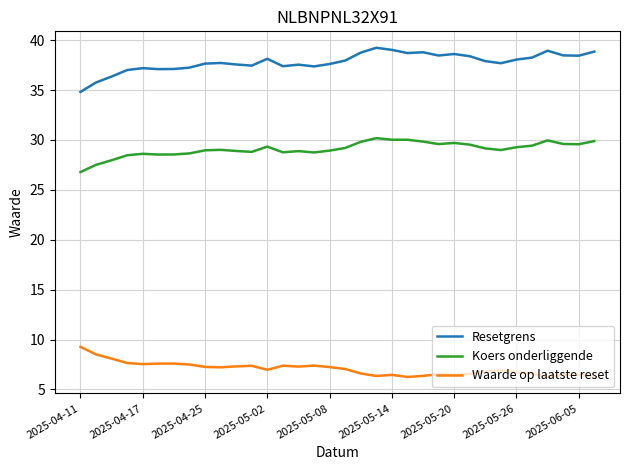

What is the maximum value for Koers onderliggende?

30.2